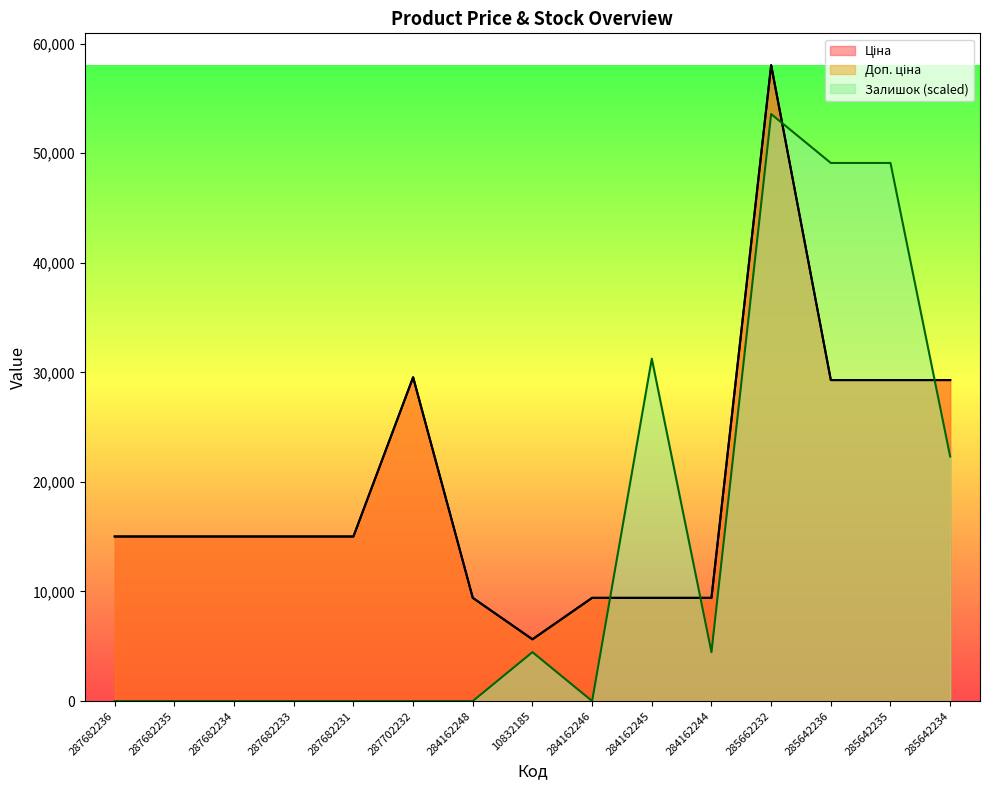

At how many categories does at least one series exceed 17707?

6